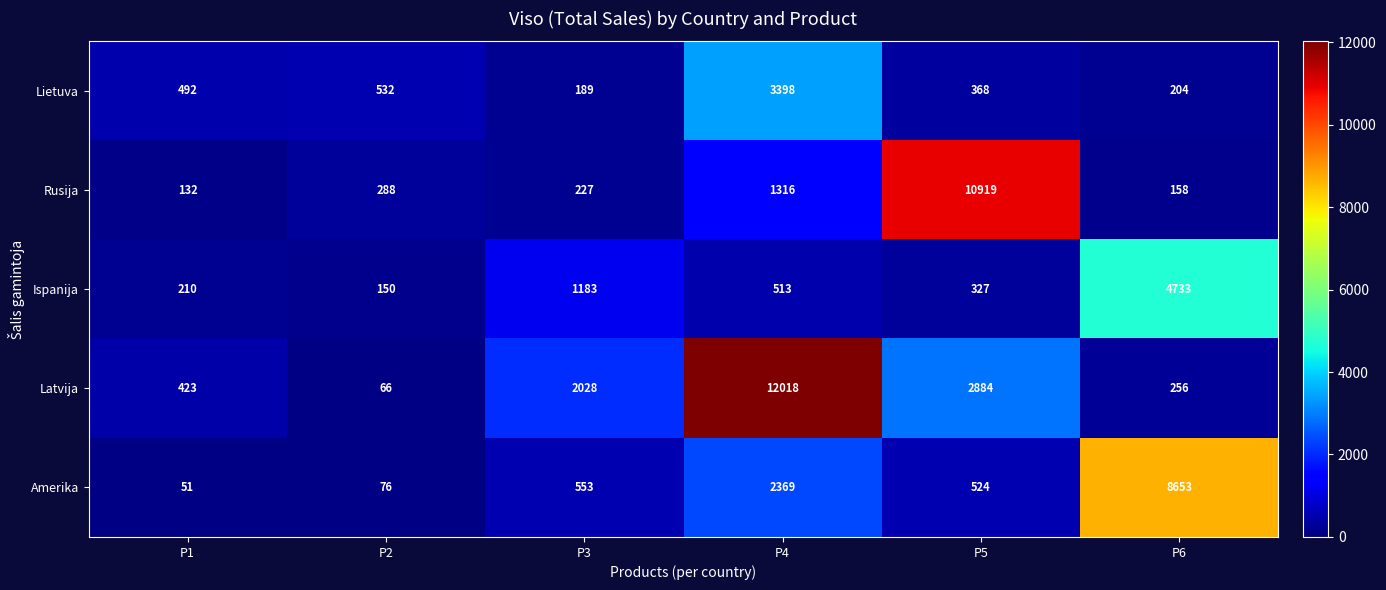

True or false: Amerika has a value of 51 at P1.

True